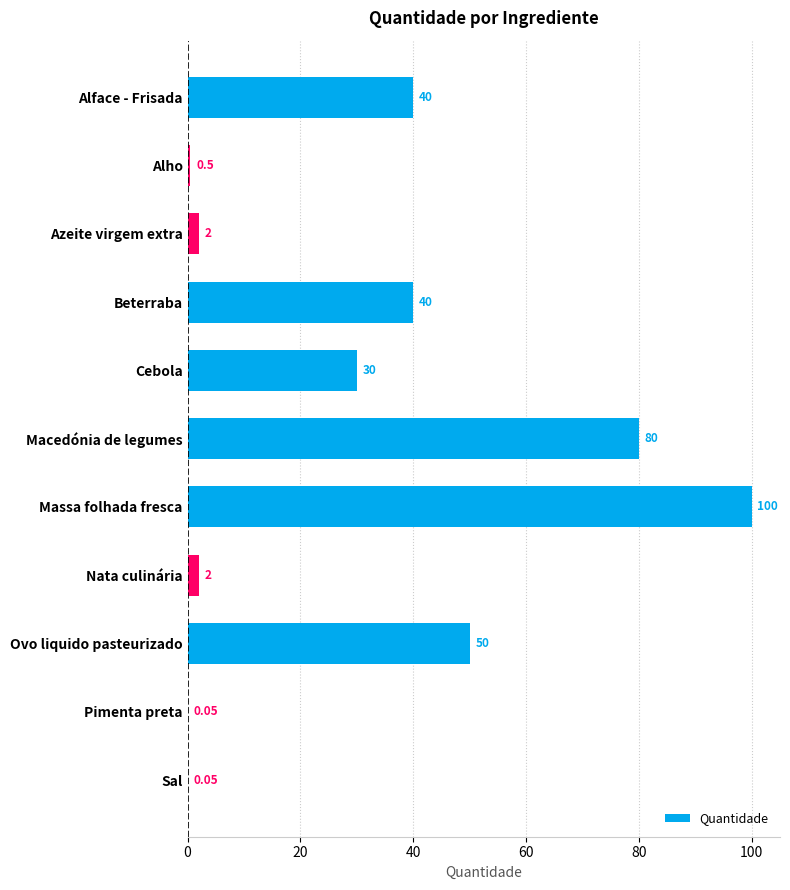

What is the change in value from Azeite virgem extra to Macedónia de legumes?

+78.0